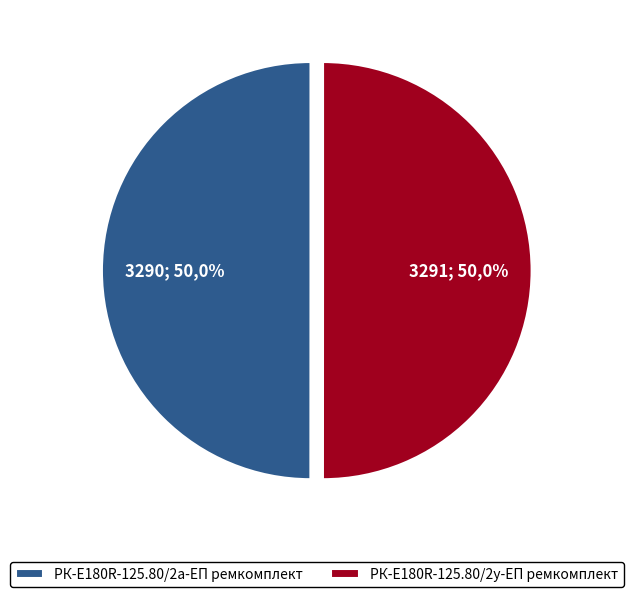

Is it true that РК-E180R-125.80/2а-ЕП ремкомплект is 41% of the pie?

False